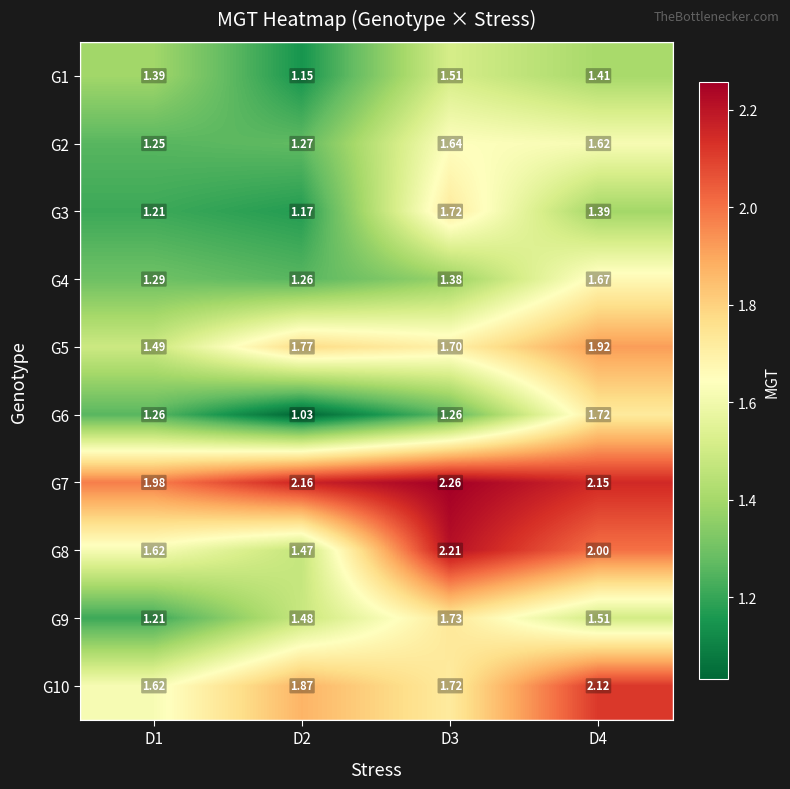

Is the value of G4 at D1 greater than the value of G9 at D4?

No